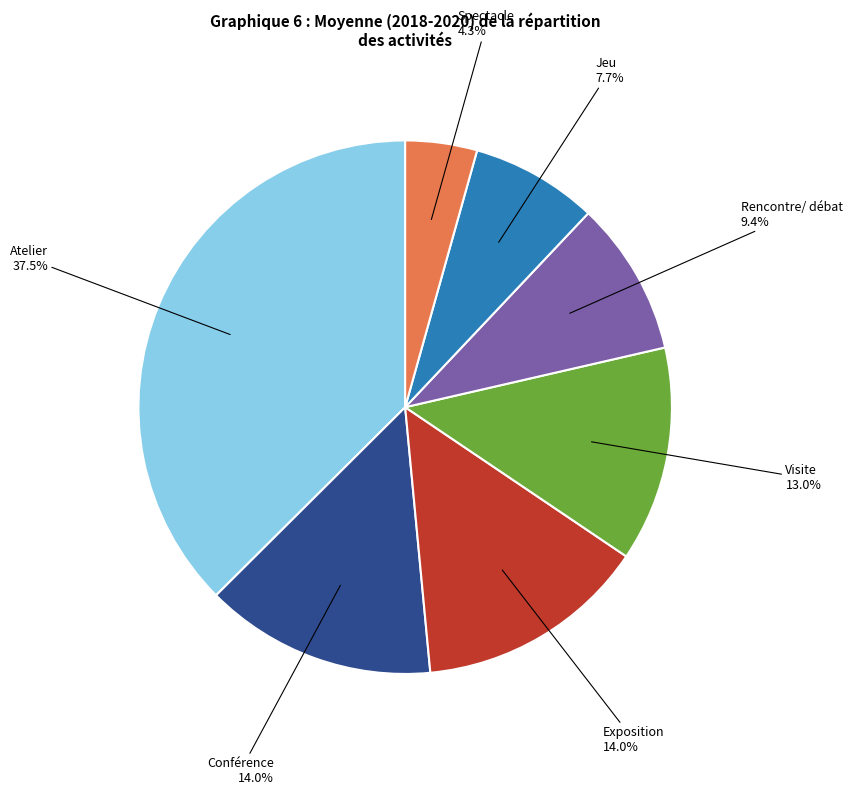

Do Visite and Exposition together represent more than half of the pie?

No